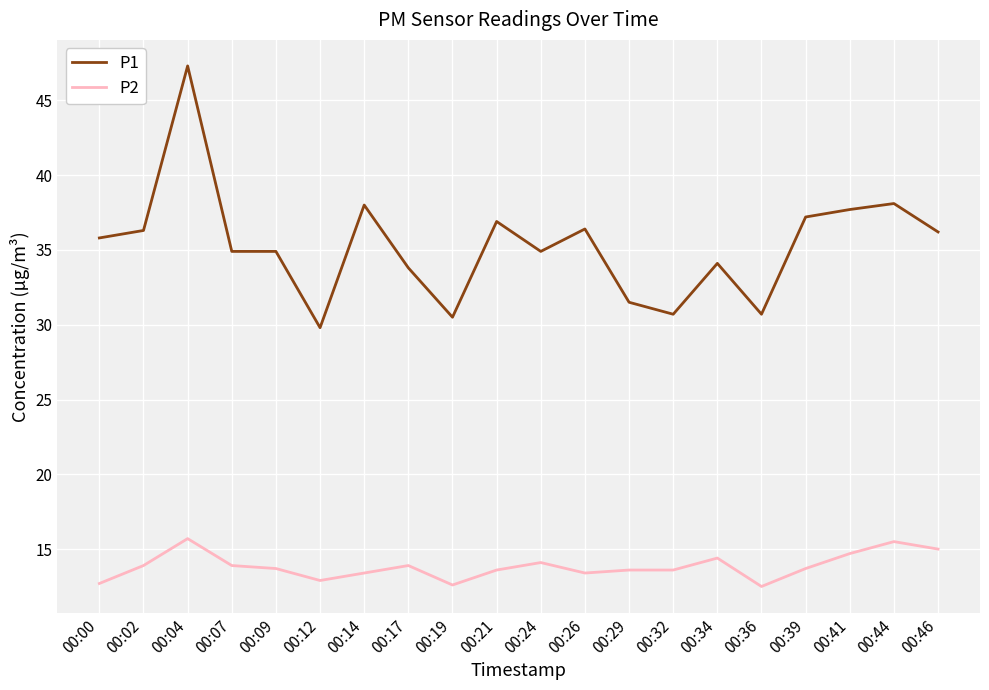

True or false: P1 and P2 cross at least once.

False